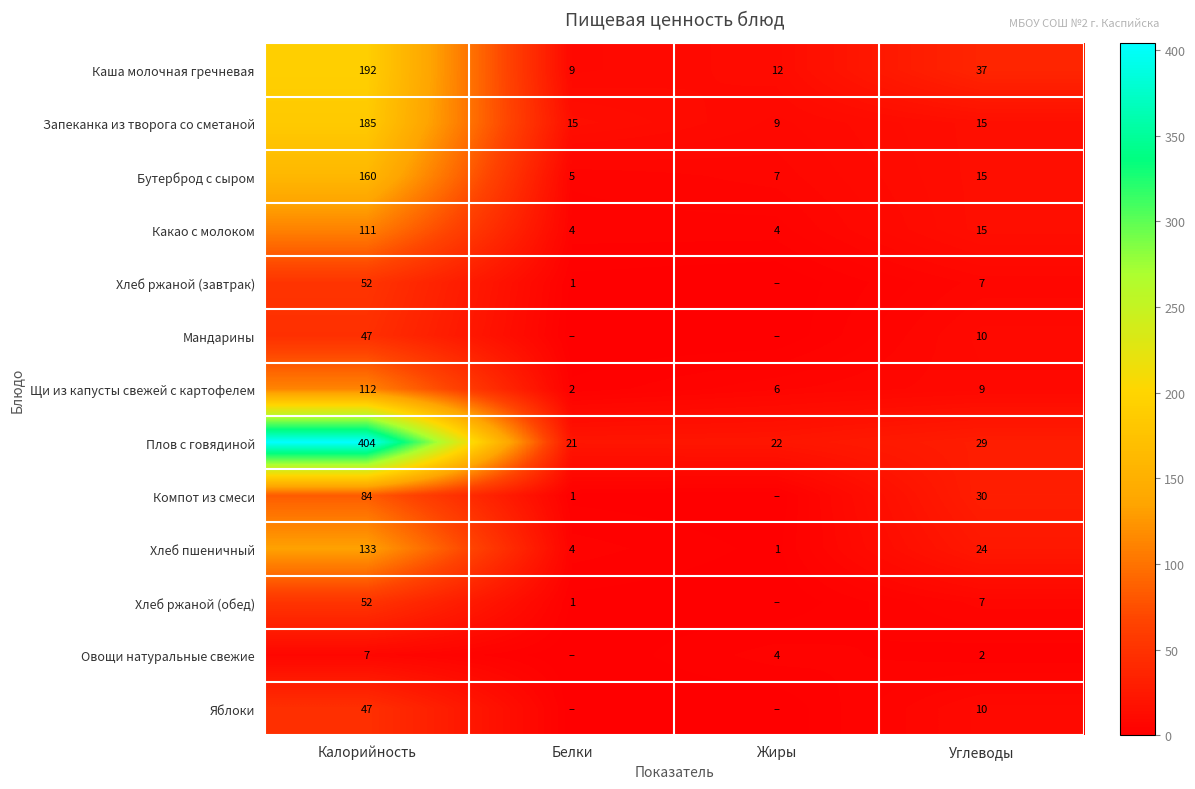

The Плов с говядиной series shows 667 at Калорийность. True or false?

False